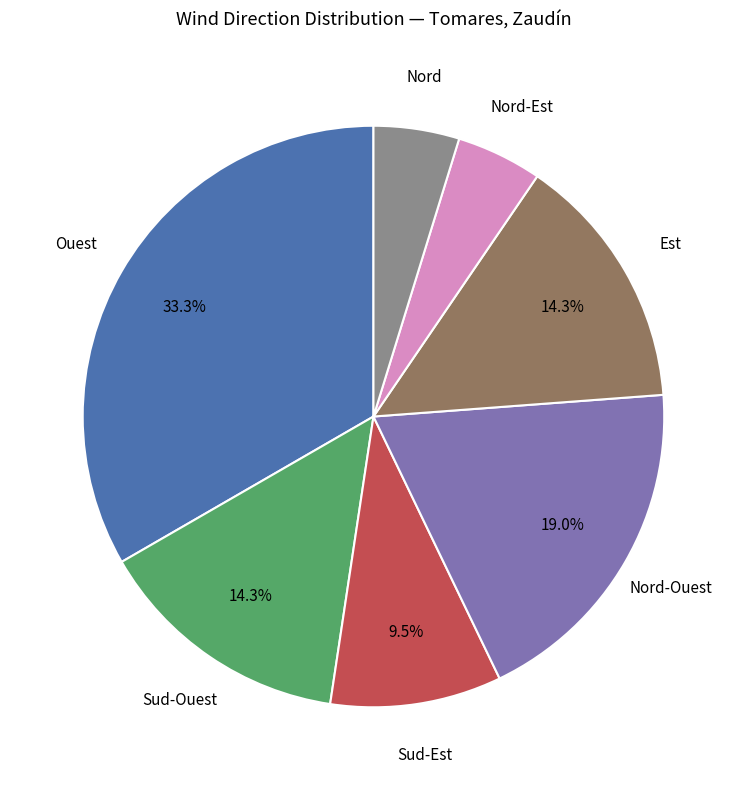

Does any single category account for the majority?

No